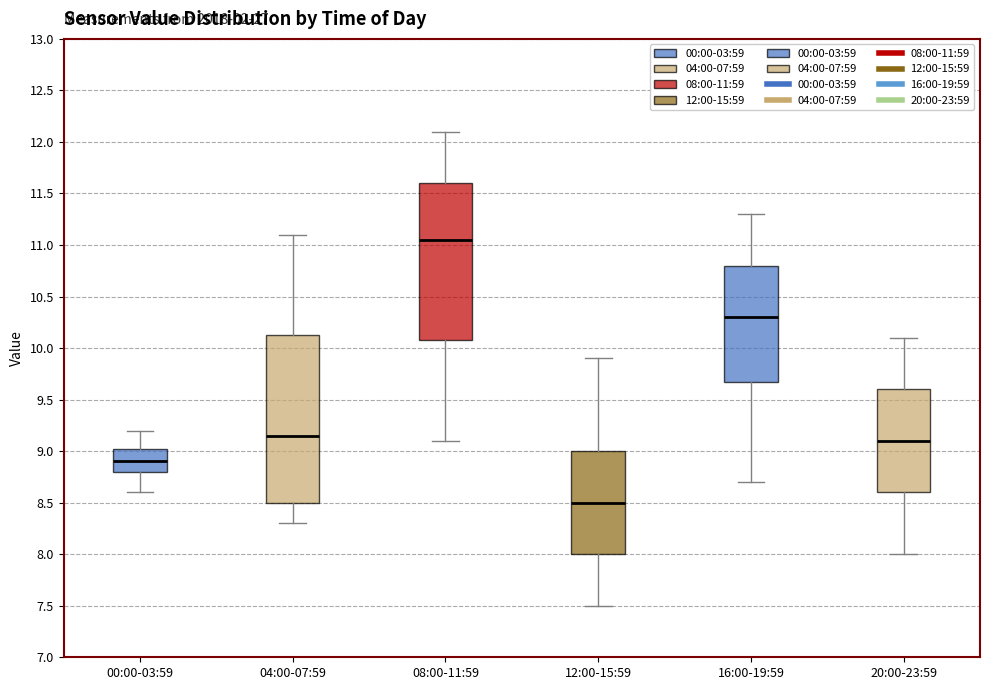

Where does the upper whisker of the box for 00:00-03:59 end on the y-axis? The values are not printed on the chart, so give them approximately, as read against the axis.

9.20